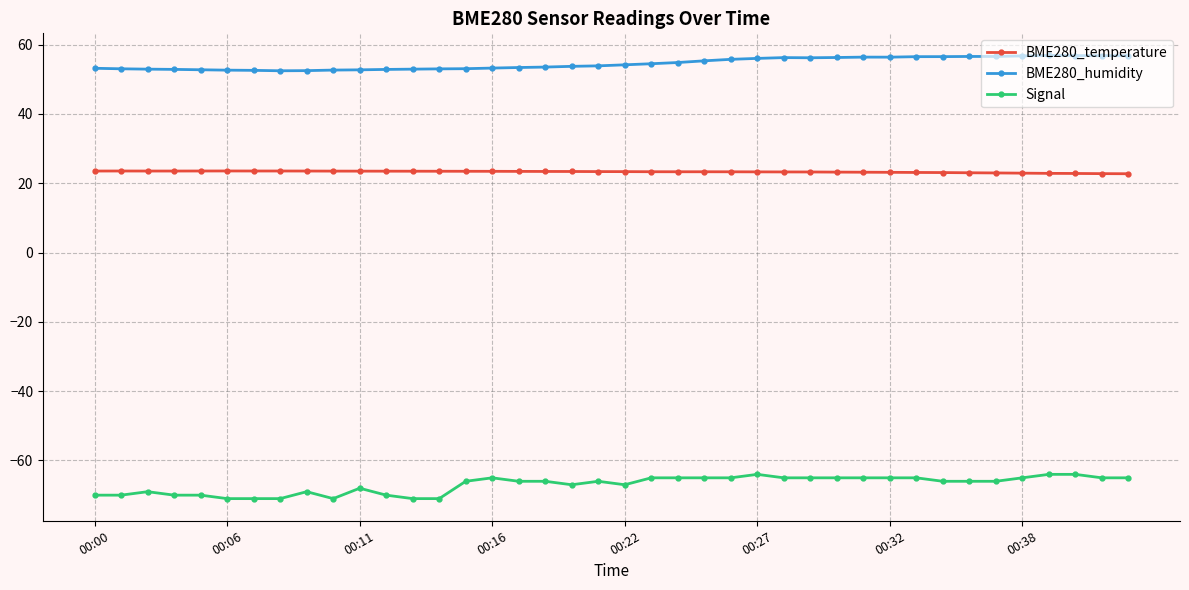

What is the value of the BME280_humidity point at the 11th from the left?

52.7